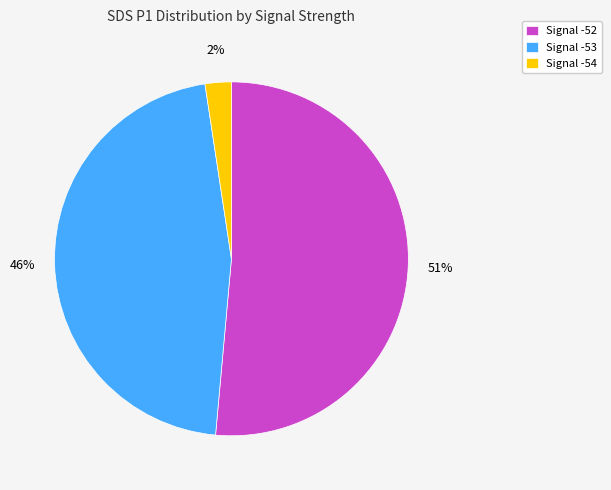

Is it true that Signal -53 is 55% of the pie?

False